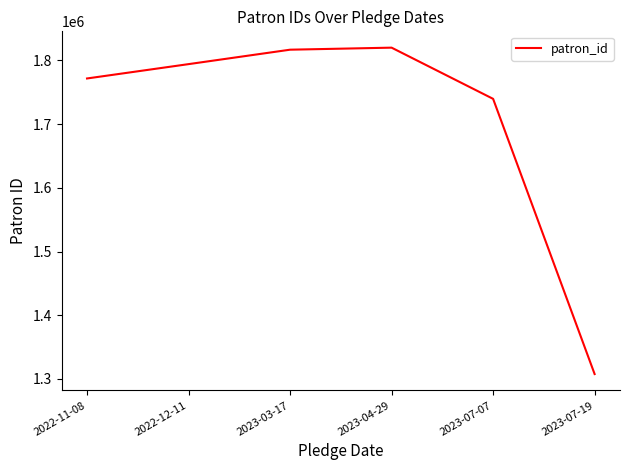

What is the difference between the maximum and second lowest values?

80354